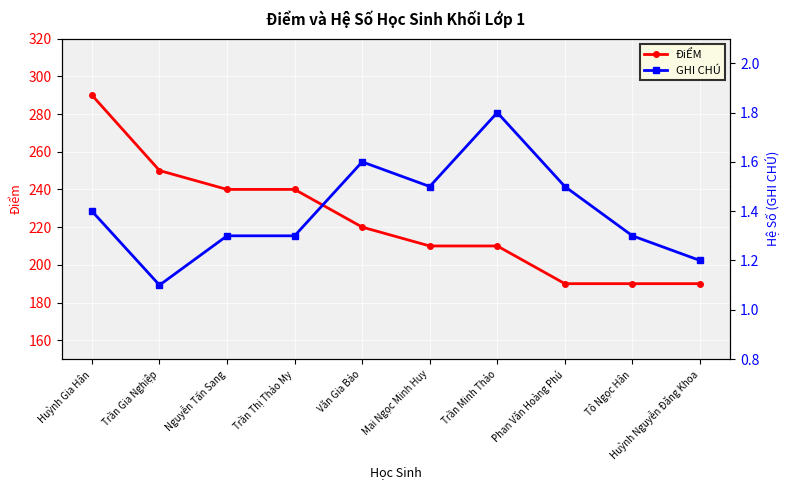

True or false: GHI CHÚ and ĐiỂM cross at least once.

False